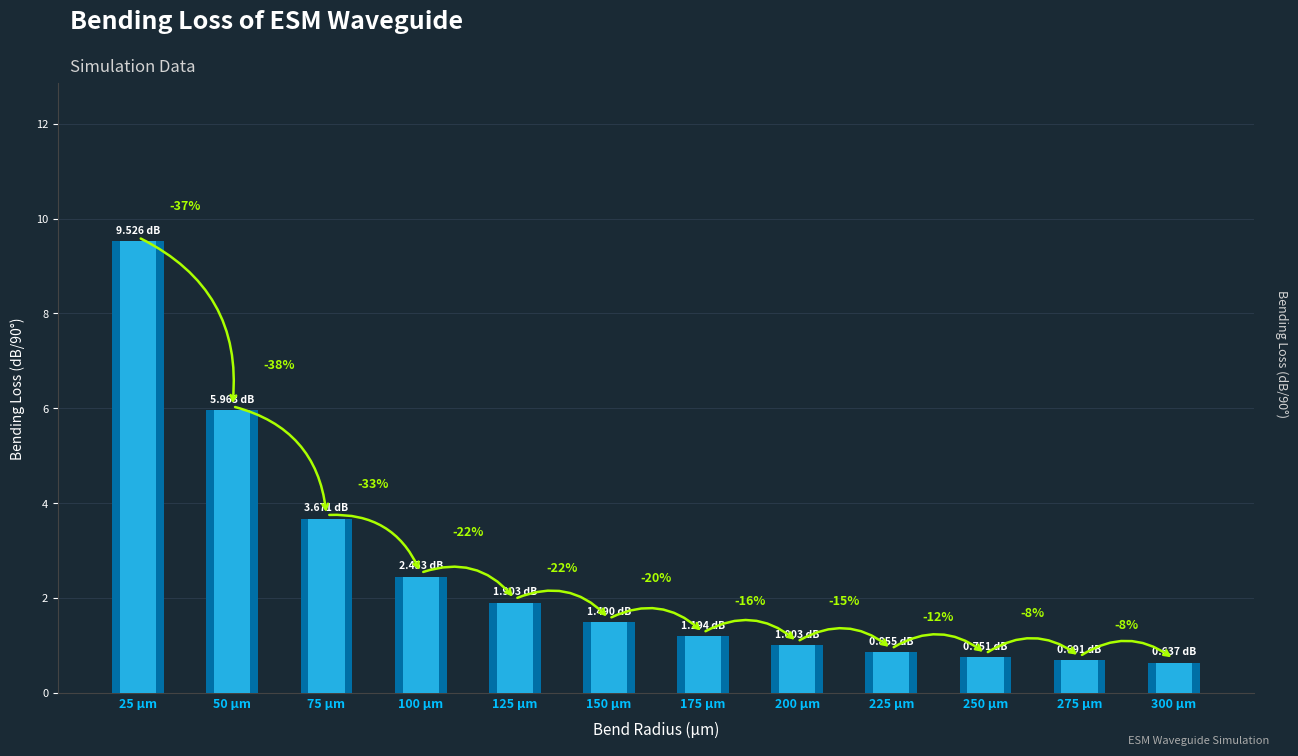

How many data points does each series have?

12